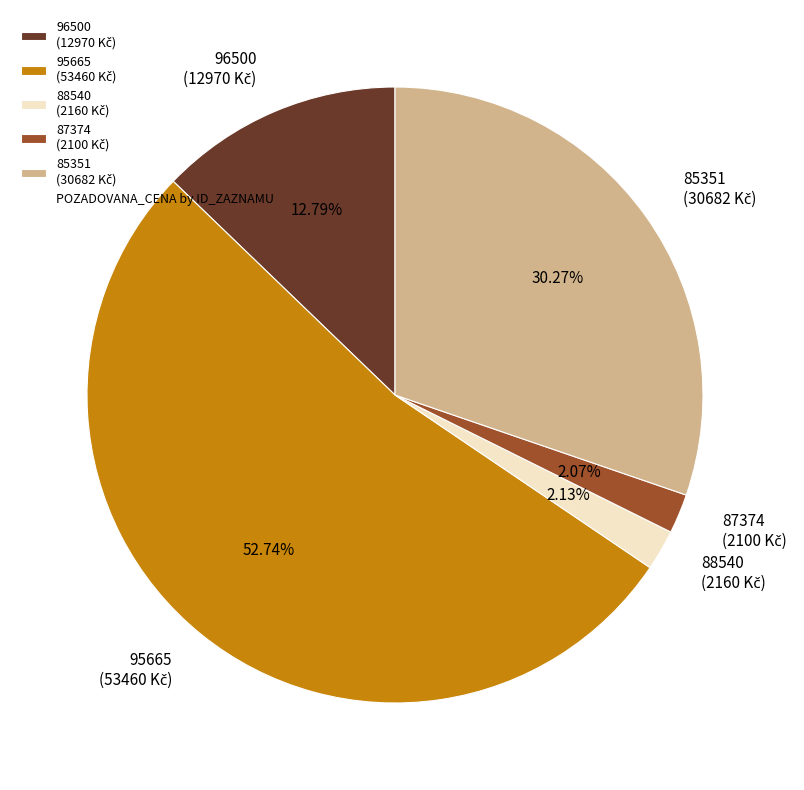

Which slice is the largest?

95665